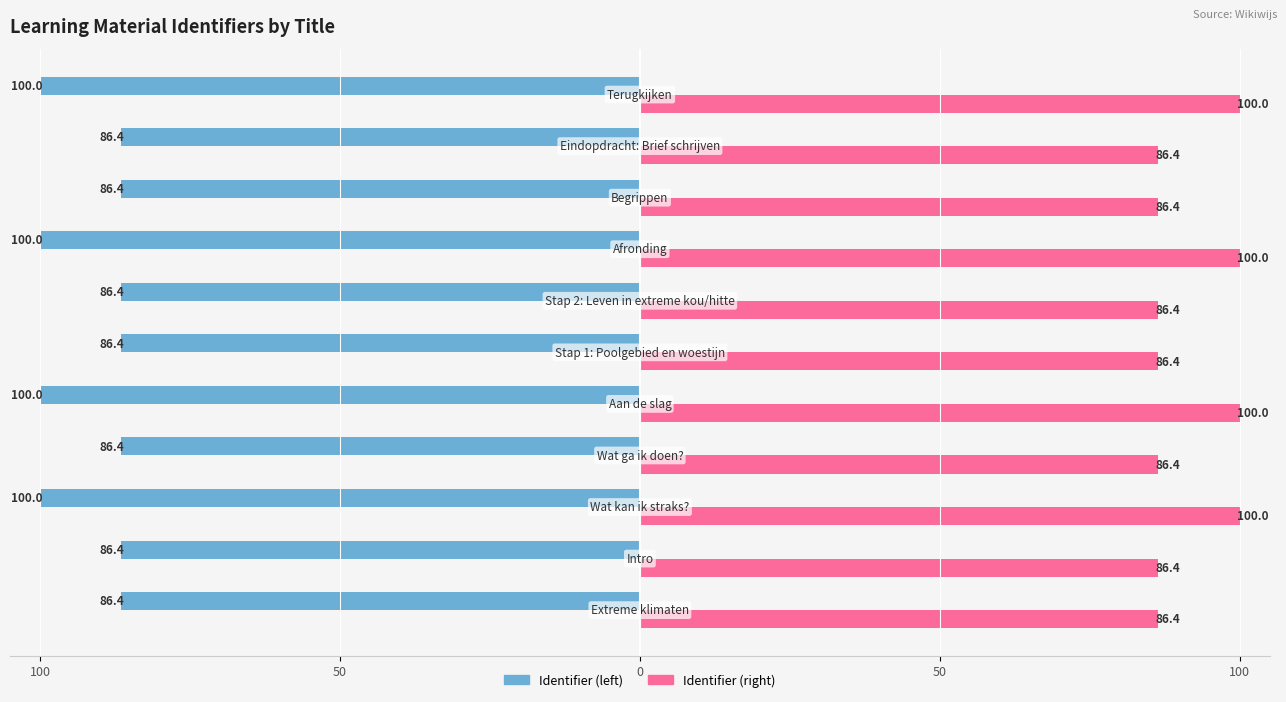

What are all the series names shown in the legend?

Identifier (left), Identifier (right)